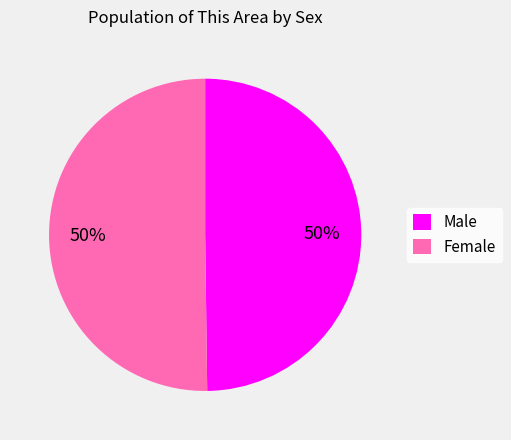

What is the ratio of the value at Male to the value at Female?

1.0